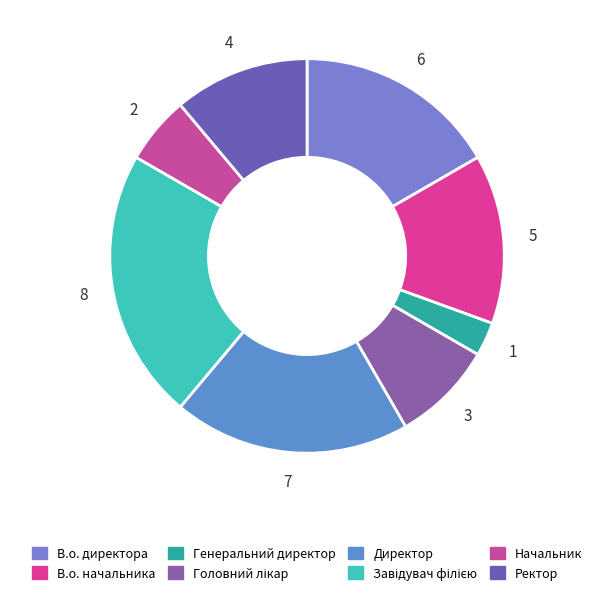

What portion of the pie excludes Начальник?

94.4%